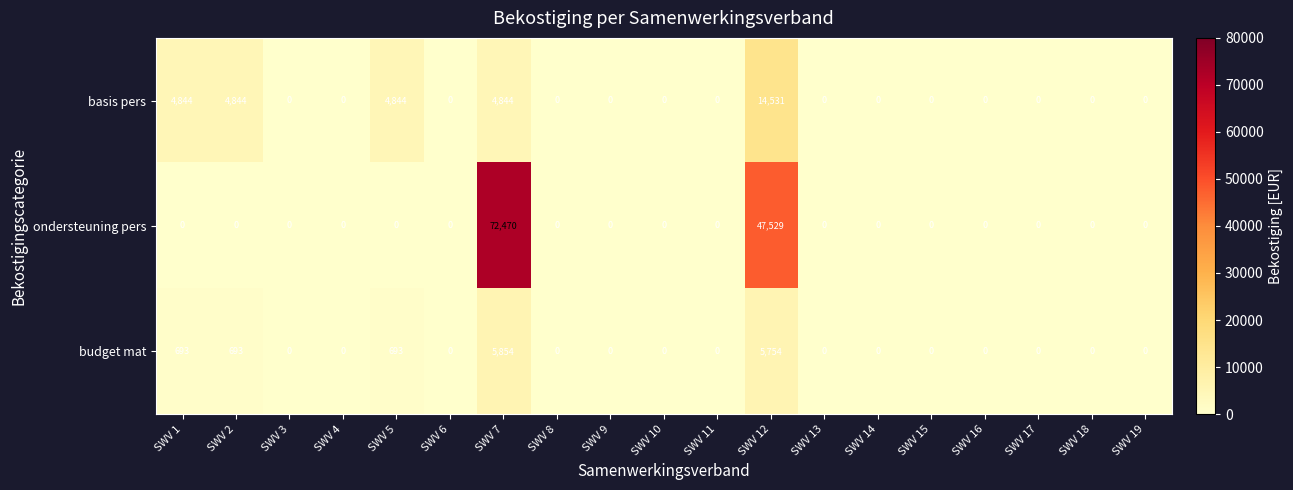

Count the number of categories in the chart.

19